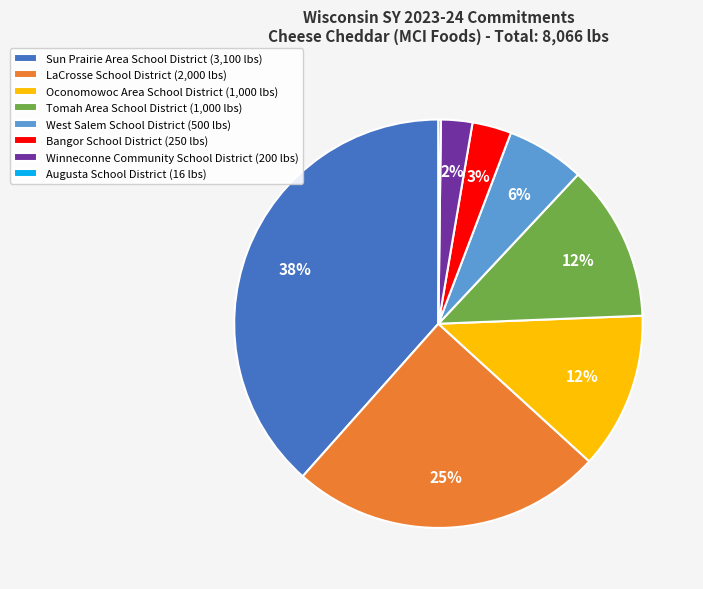

To the nearest percent, what is the average slice percentage?

12%